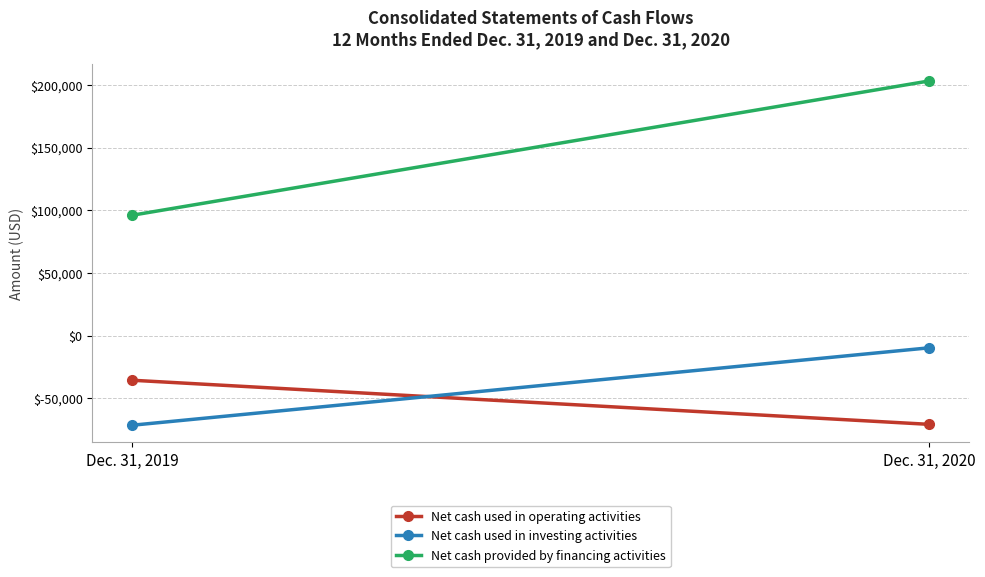

At which category is the sum across all series the highest?

Dec. 31, 2020